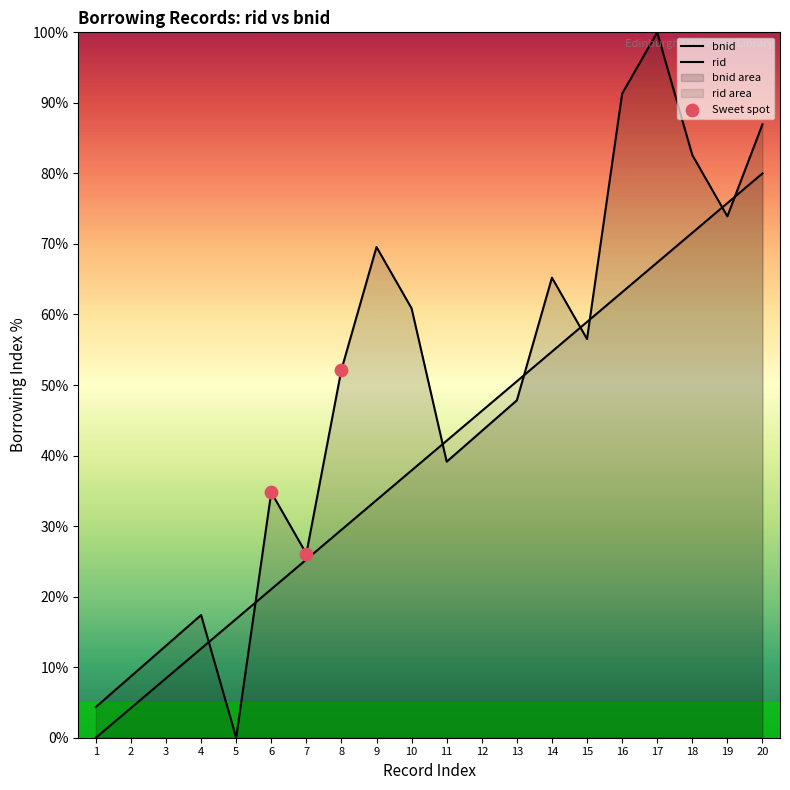

Between 17 and 8, which is larger?

17